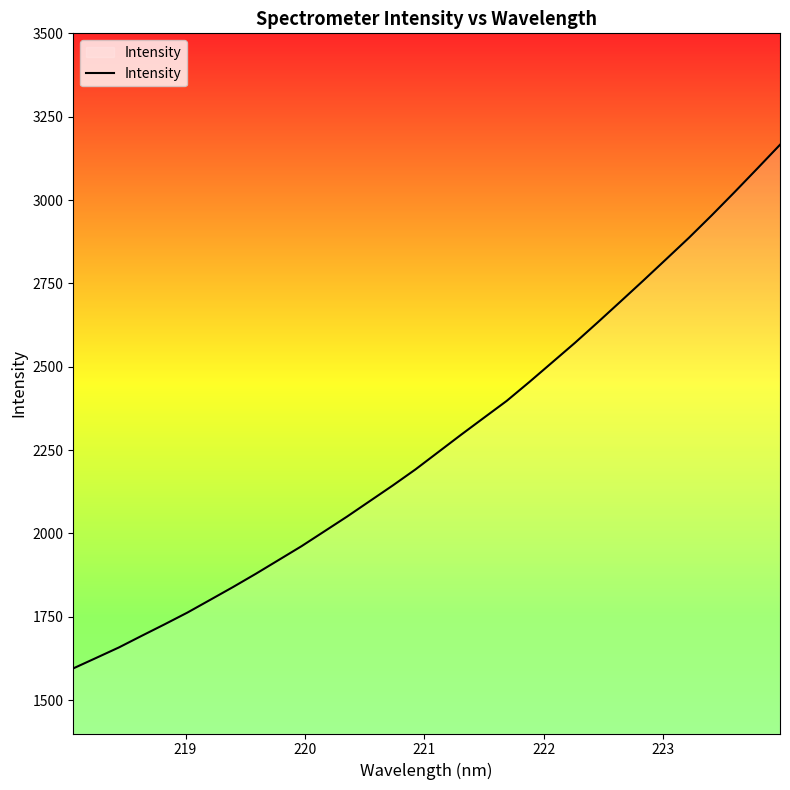

True or false: the data has more than 2 interior local peaks.

False